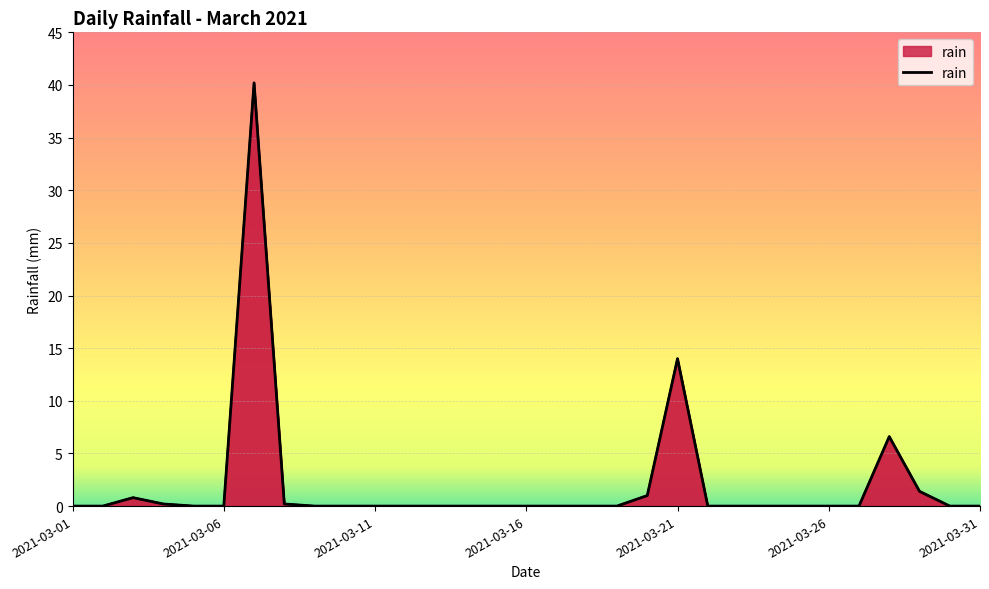

The chart shows a value of 0.0 at 2021-03-17. True or false?

True